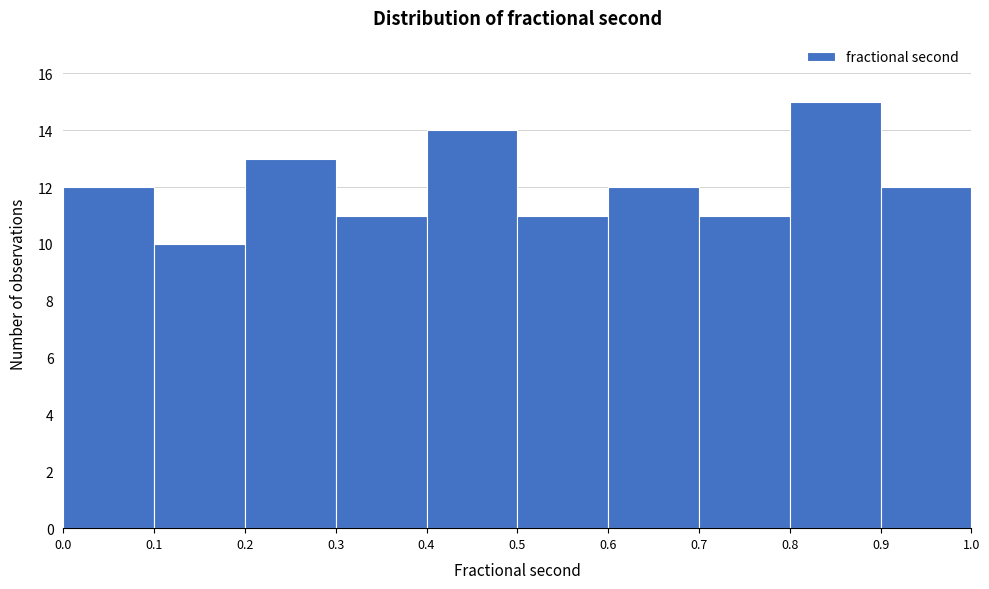

Reading left to right, list every bar in this chart as the range it spans on the x-axis followed by its height. The values are not printed on the chart, so give them approximately, as read against the axis.

0.0 to 0.1: 12
0.1 to 0.2: 10
0.2 to 0.3: 13
0.3 to 0.4: 11
0.4 to 0.5: 14
0.5 to 0.6: 11
0.6 to 0.7: 12
0.7 to 0.8: 11
0.8 to 0.9: 15
0.9 to 1.0: 12